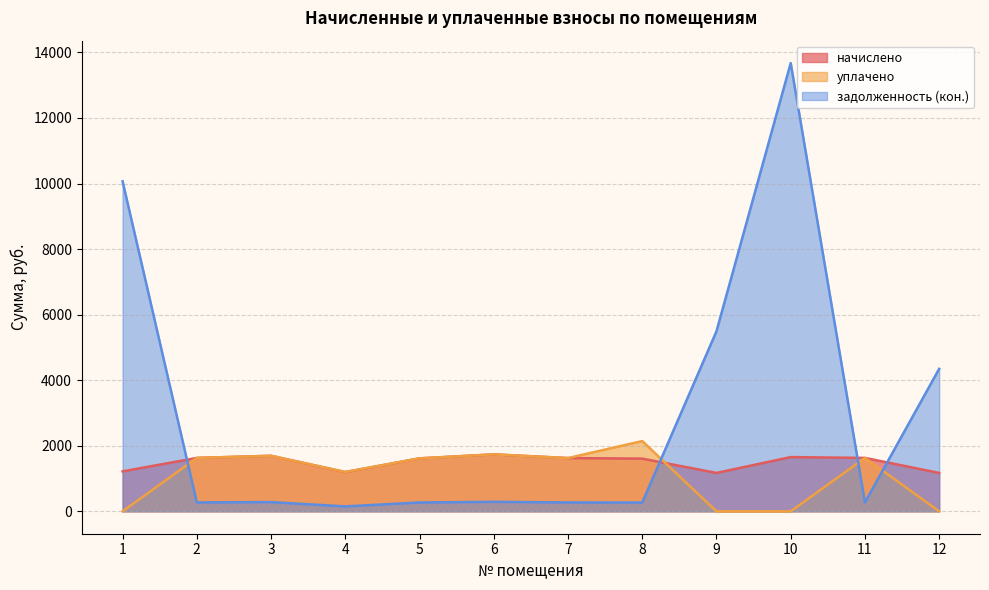

How many times do начислено and уплачено cross each other?

1